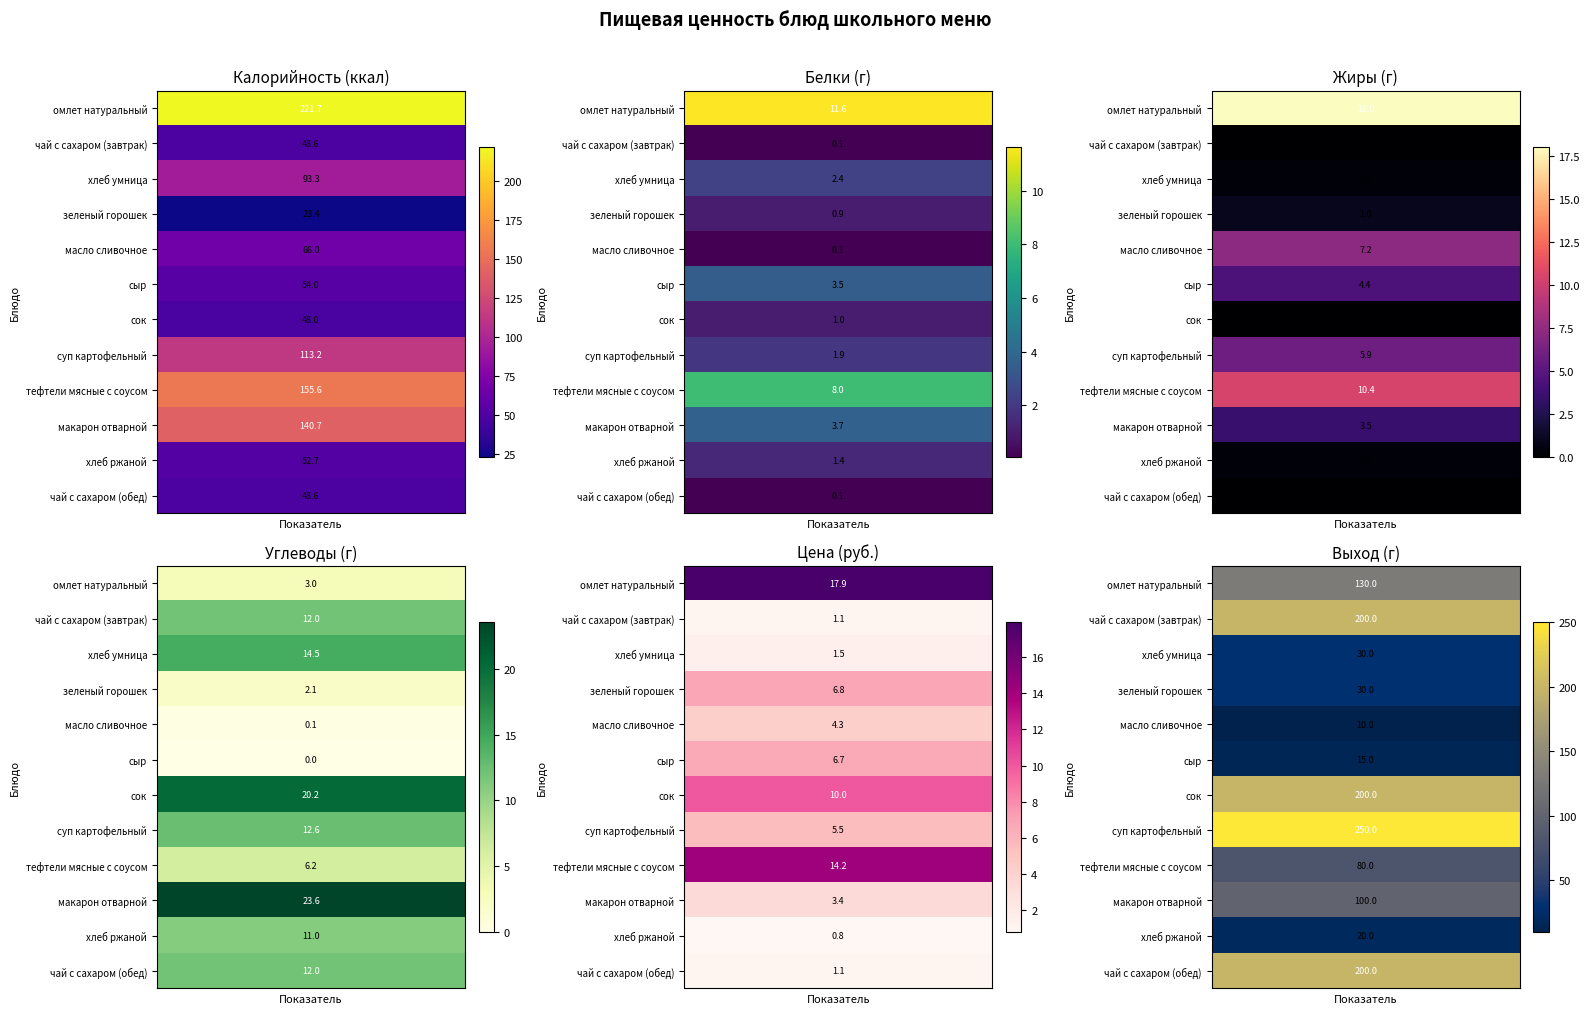

What is the average value of the Белки series?

2.9